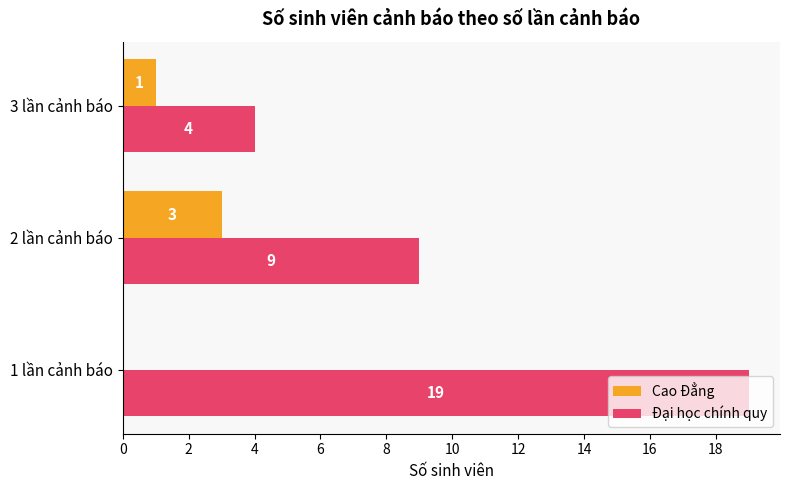

How many values in Cao Đẳng are above zero?

2